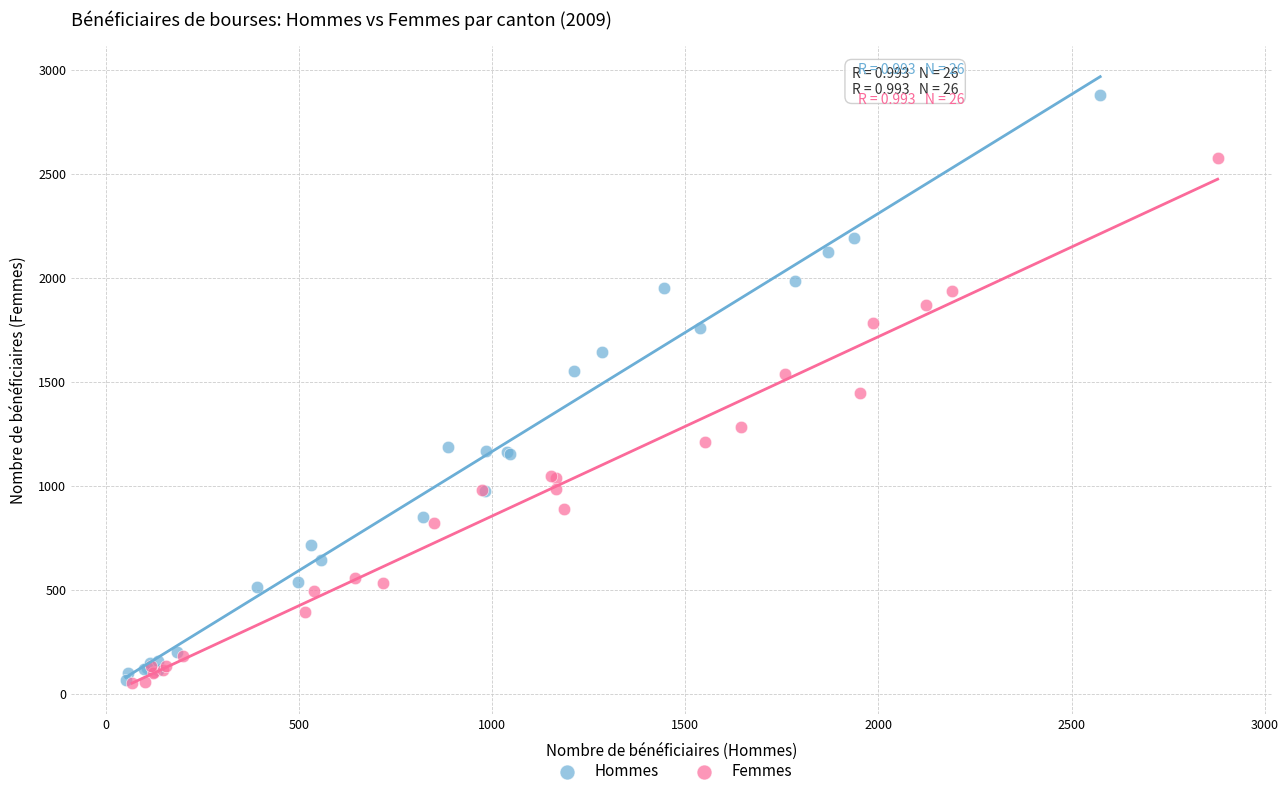

Which series has the largest Y range (max minus min)?

Hommes